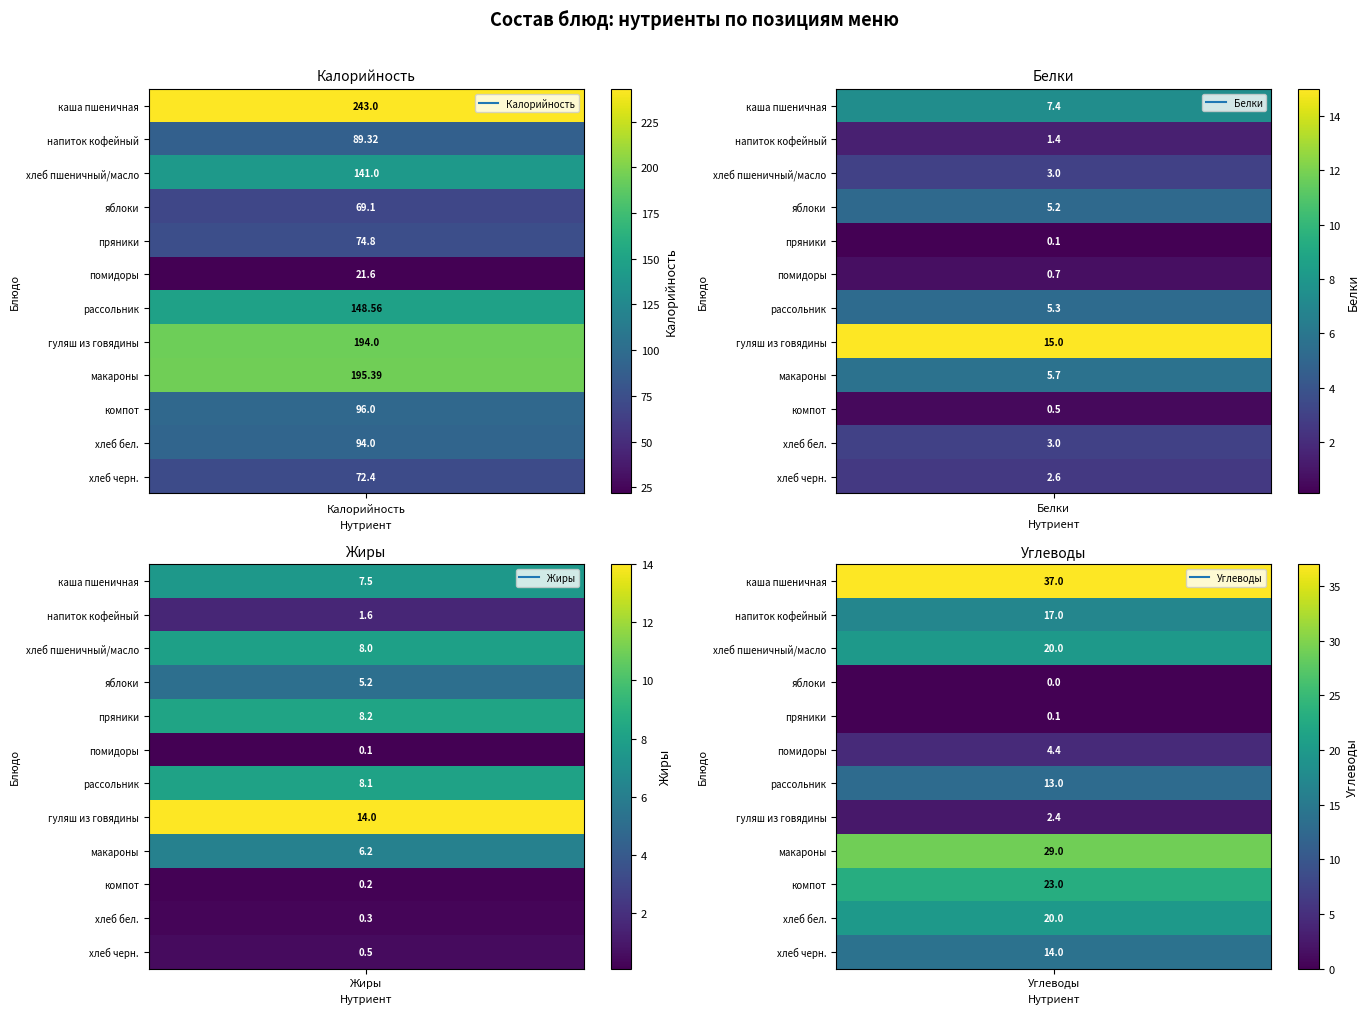

The value of Белки at 7 is 8.0. True or false?

False